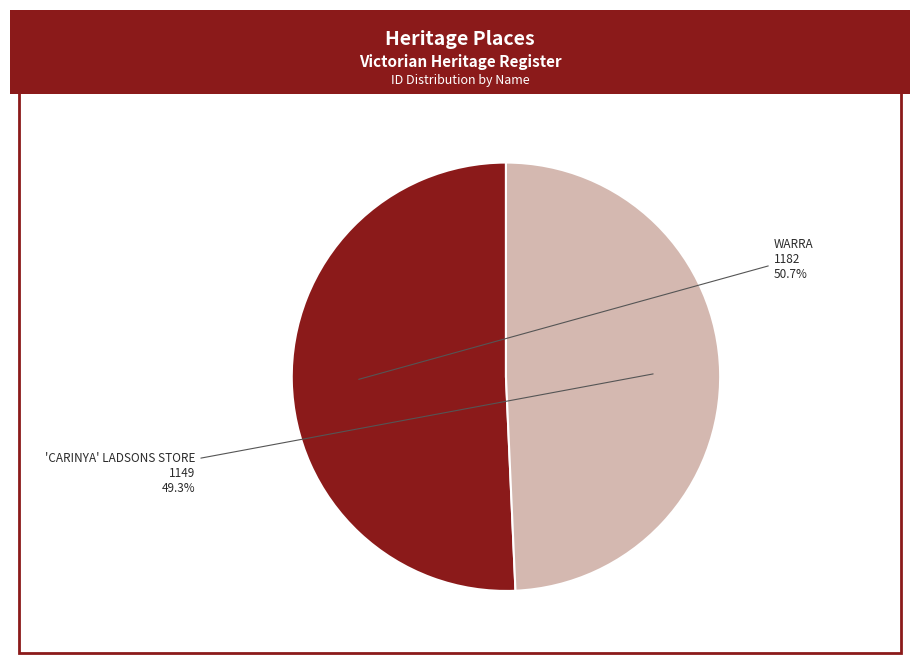

Is WARRA the majority of the pie?

Yes